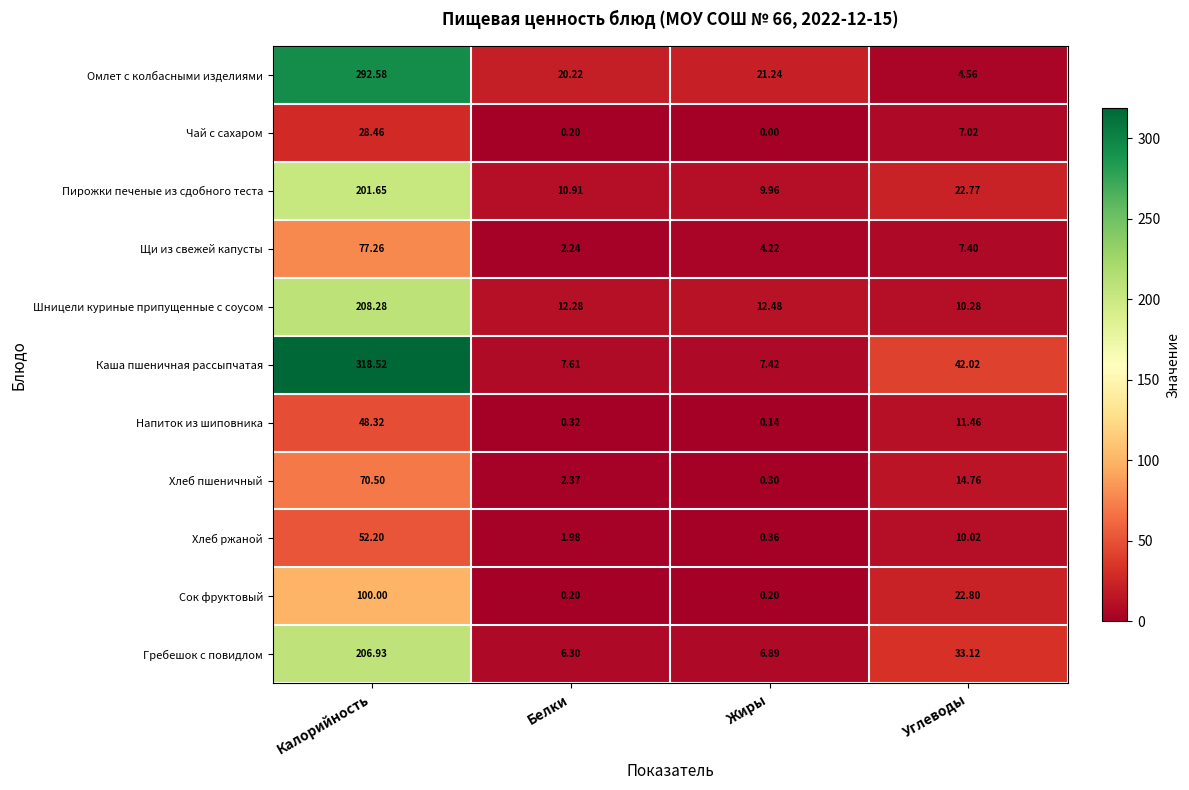

At how many categories does at least one series exceed 213?

1